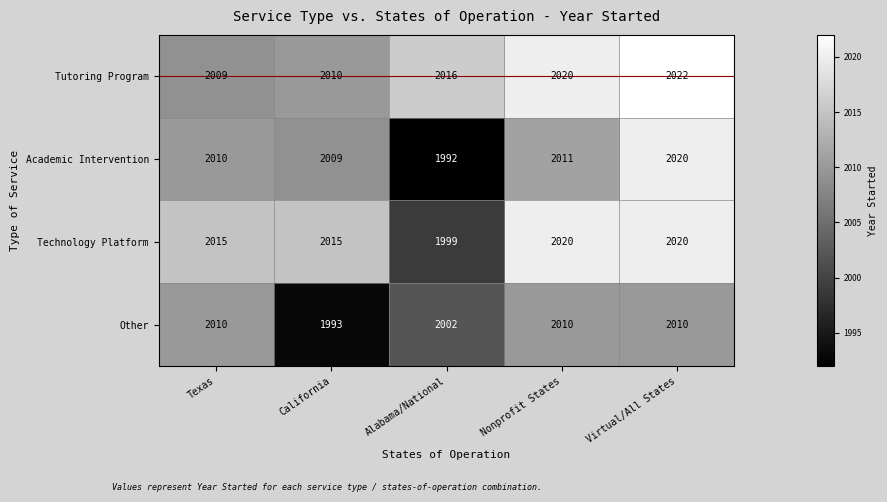

How many data points does each series have?

5